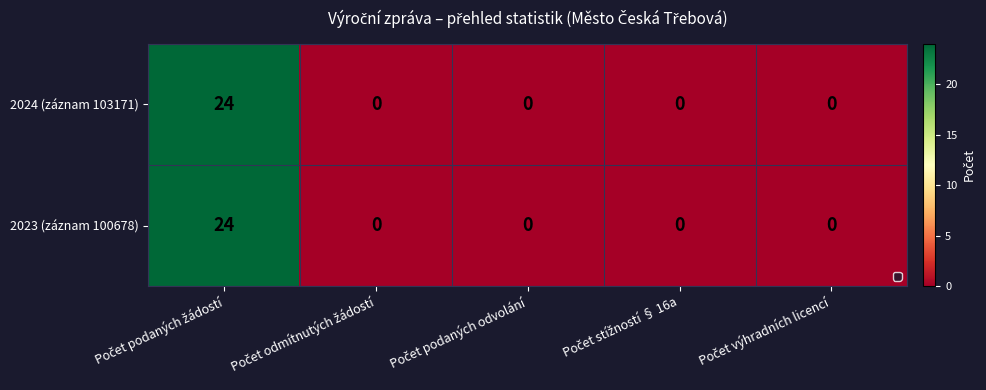

What is the difference between the maximum and minimum values in the 2023 (záznam 100678) series?

24